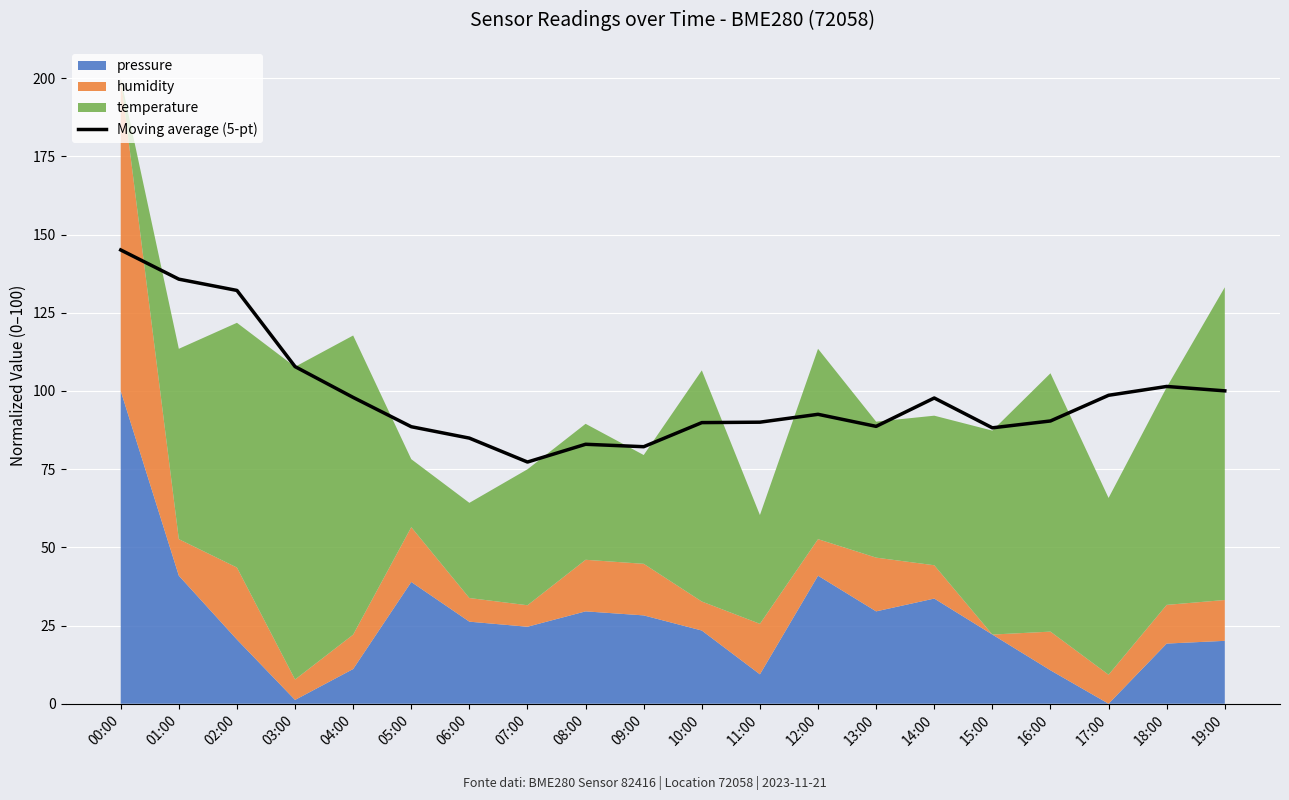

The chart shows a value of 41.1 at 12:00. True or false?

False